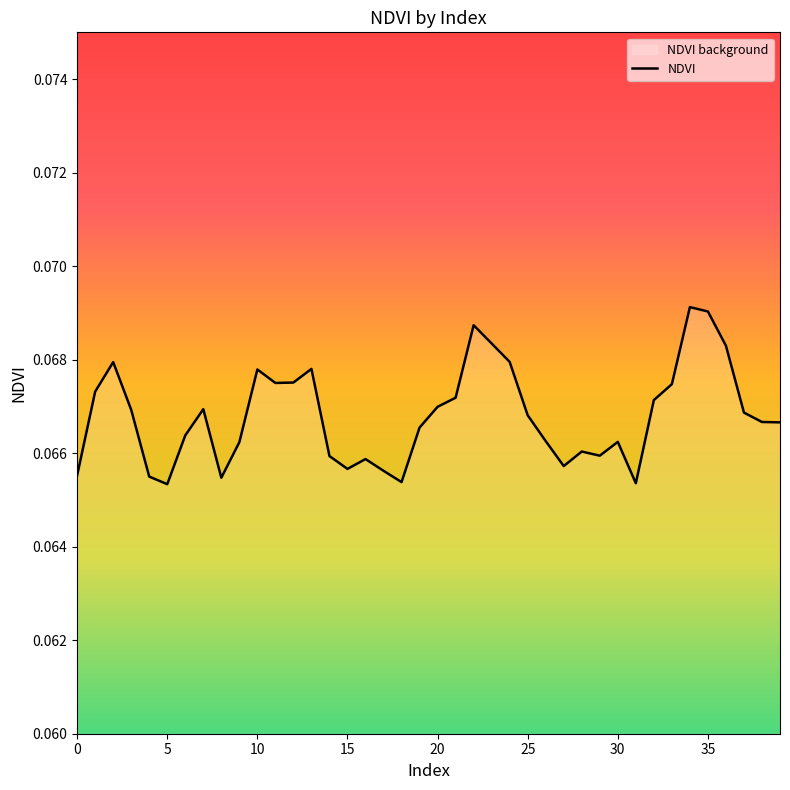

What is the minimum value shown in the chart?

0.1